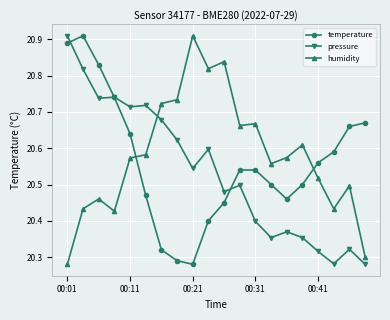

Count the pressure values in the range 20 to 21.

20